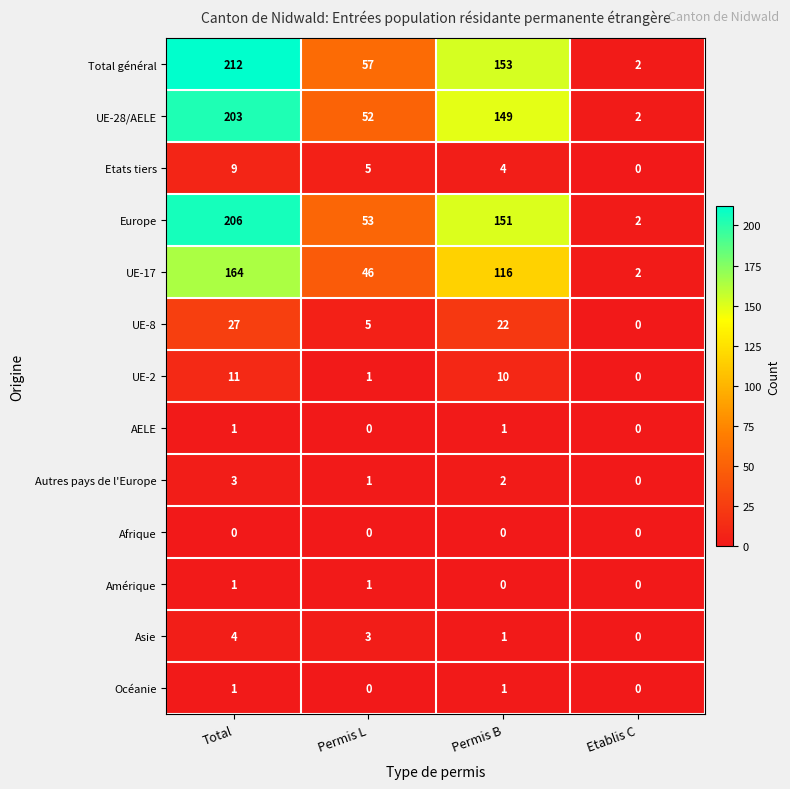

What is the approximate value of UE-28/AELE at Total, to the nearest 50?

200